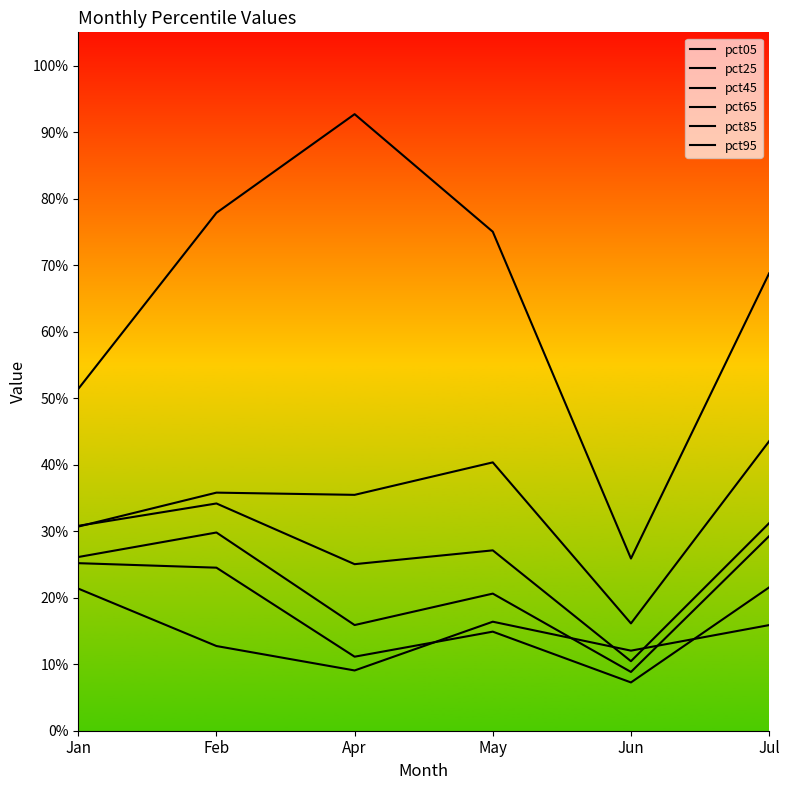

What is the difference between the maximum and second lowest values in the pct85 series?

0.1